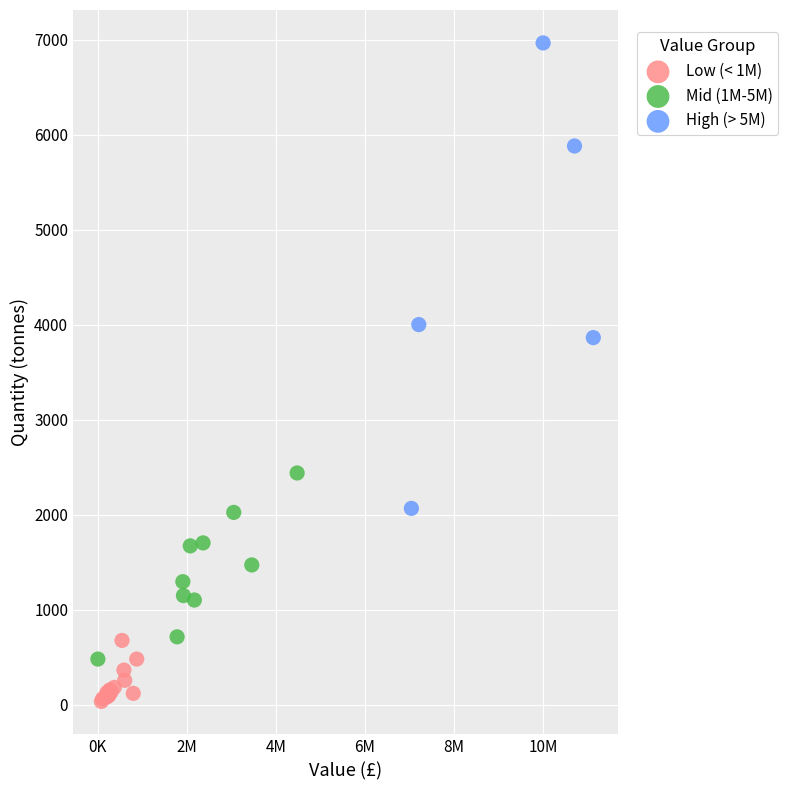

Which series has the largest Y range (max minus min)?

High (> 5M)